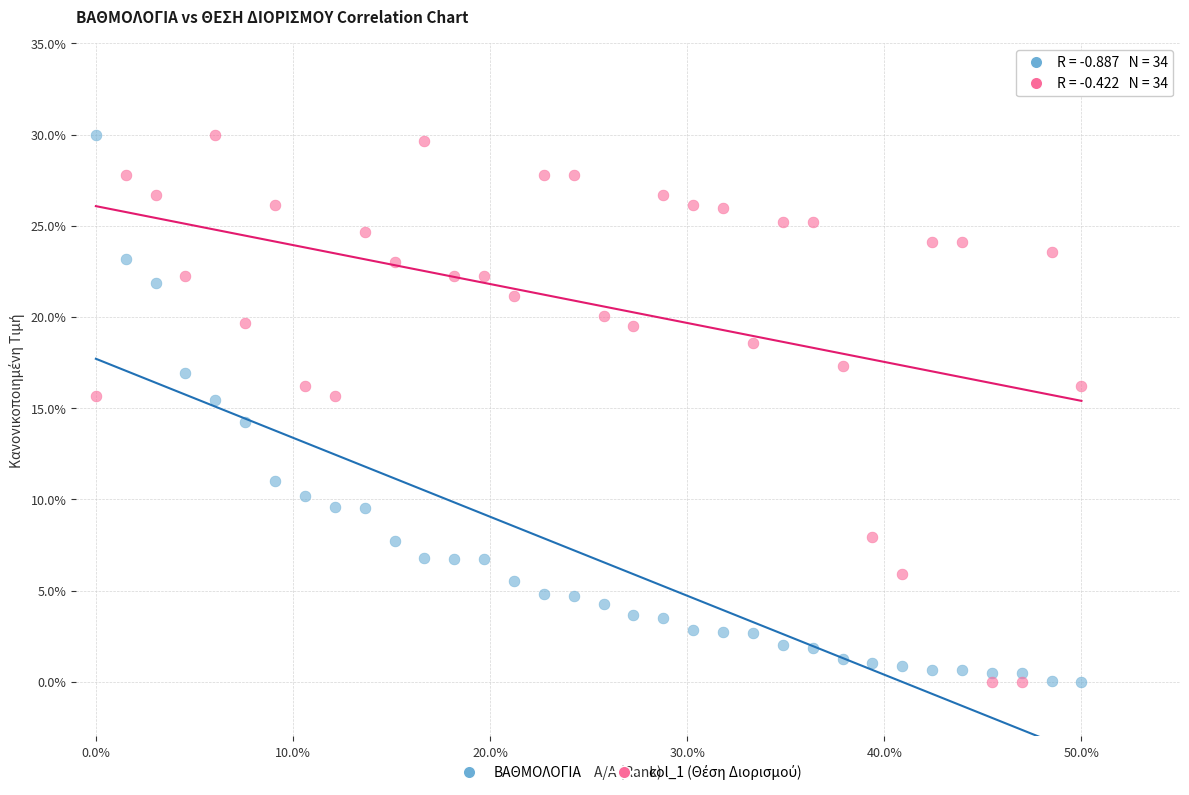

Across all data points, what is the range of X values (max minus min)?

50.0